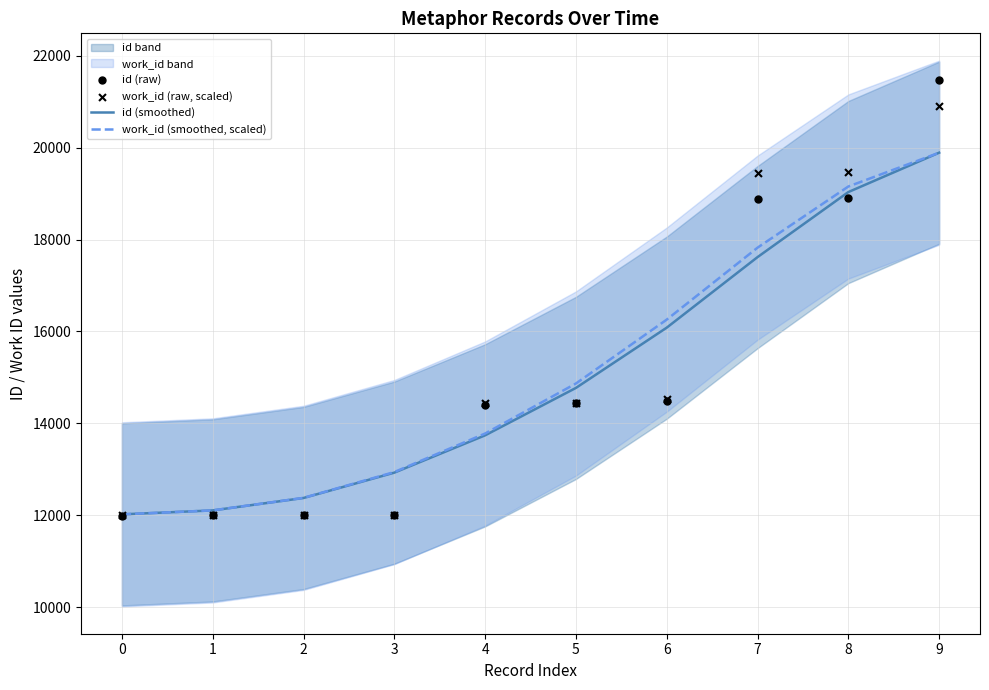

Which series reaches the maximum Y coordinate?

id (raw)